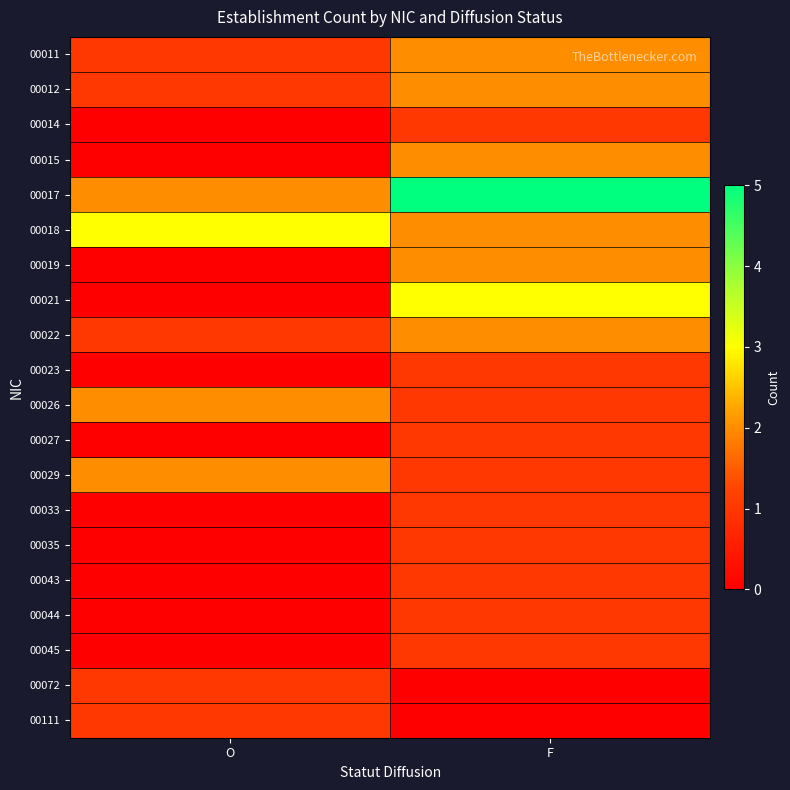

Which series has the largest total across all categories?

00017